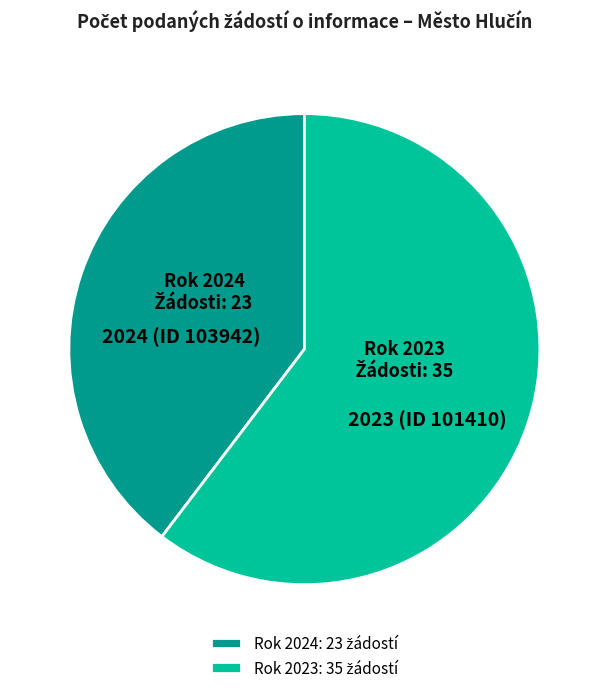

How many slices are in this pie chart?

2